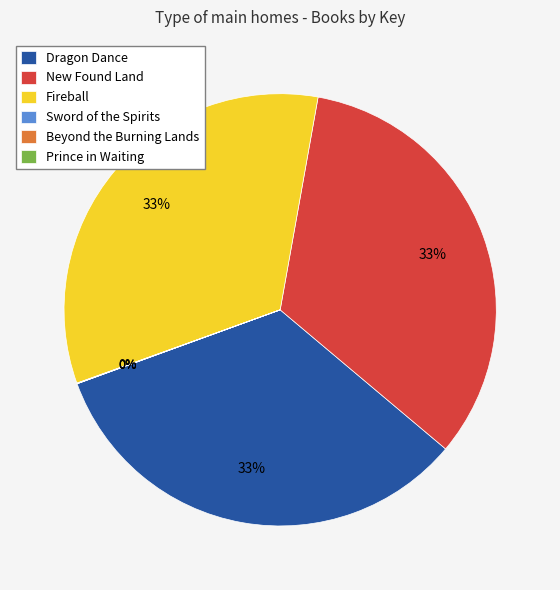

Is it true that Fireball is 27% of the pie?

False